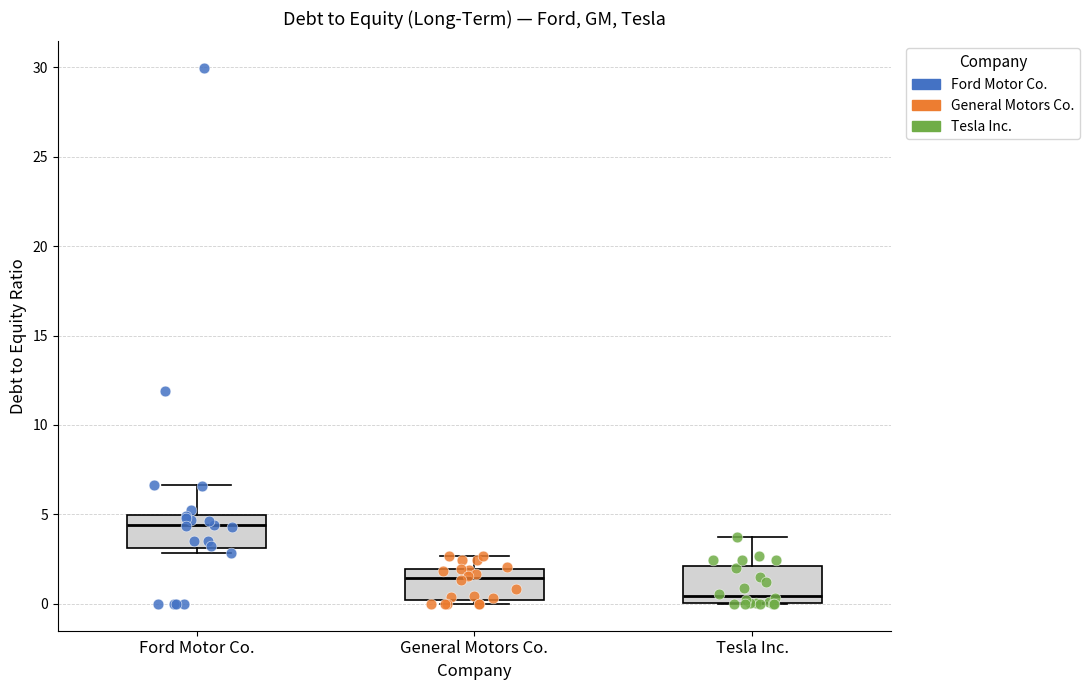

Which box's median line is the lowest?

Tesla Inc.